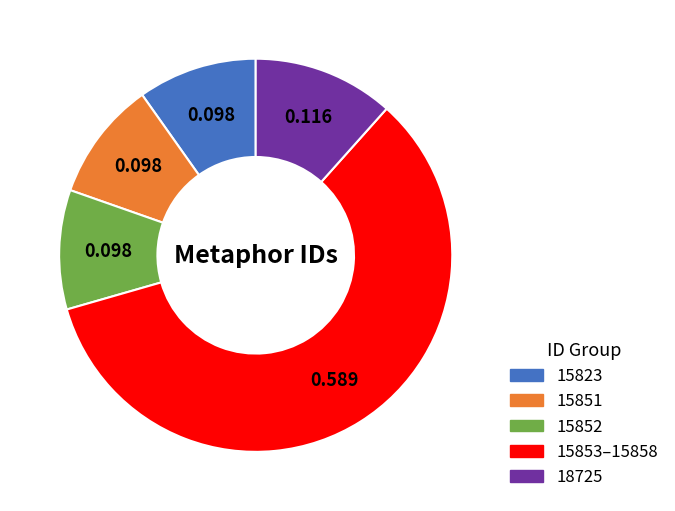

Is there any slice that represents more than half of the pie?

Yes